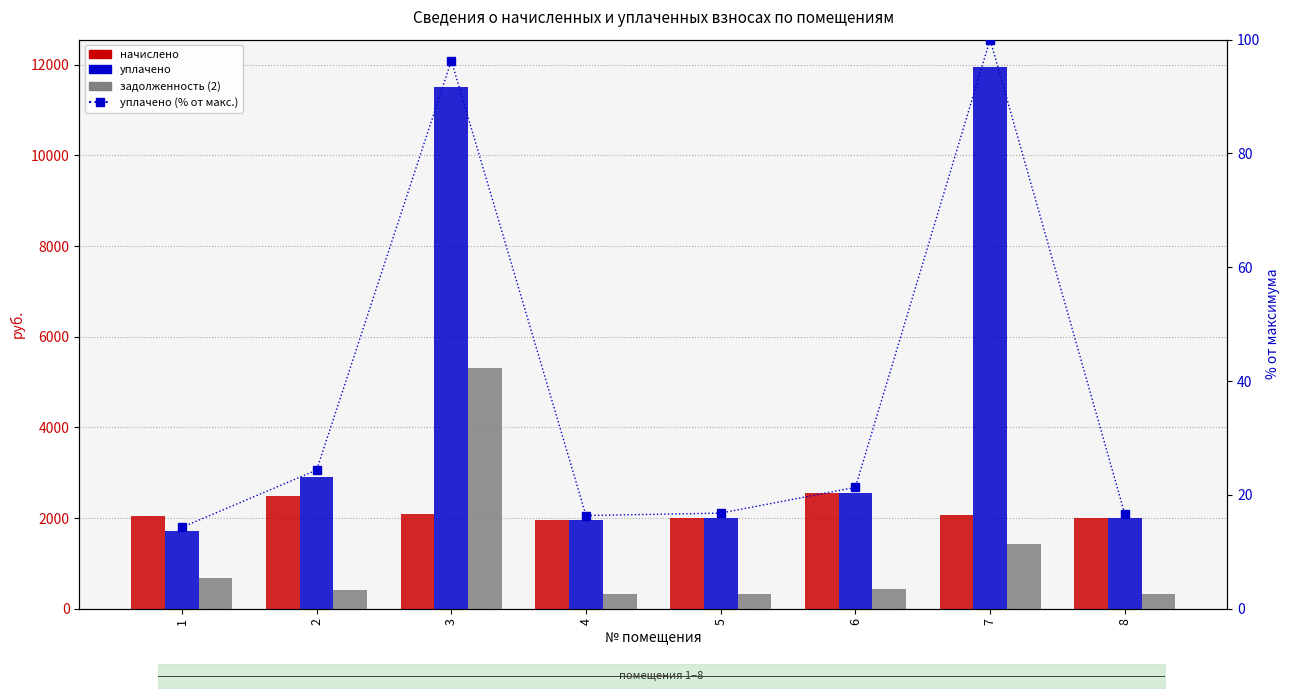

Reading left to right, extract all data points from this chart.

начислено: 2052.0	2497.0	2090.9	1957.0	2008.8	2548.8	2060.6	1991.5
уплачено: 1710.0	2913.1	11513.2	1957.0	2008.8	2548.8	11955.0	1991.5
задолженность (2): 684.3	416.2	5312.3	326.2	334.8	424.8	1430.7	331.9
уплачено (% от макс.): 14.3	24.4	96.3	16.4	16.8	21.3	100.0	16.7